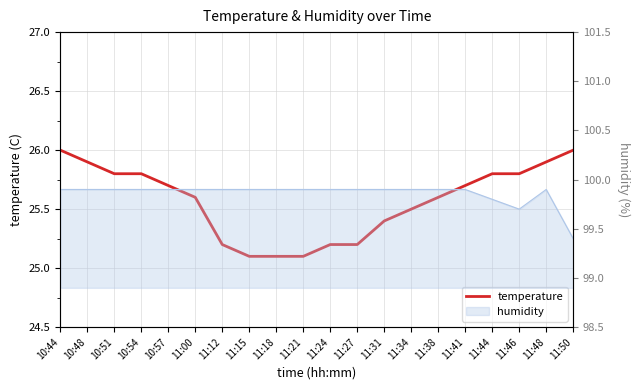

Which label corresponds to the largest value in the chart?

10:44